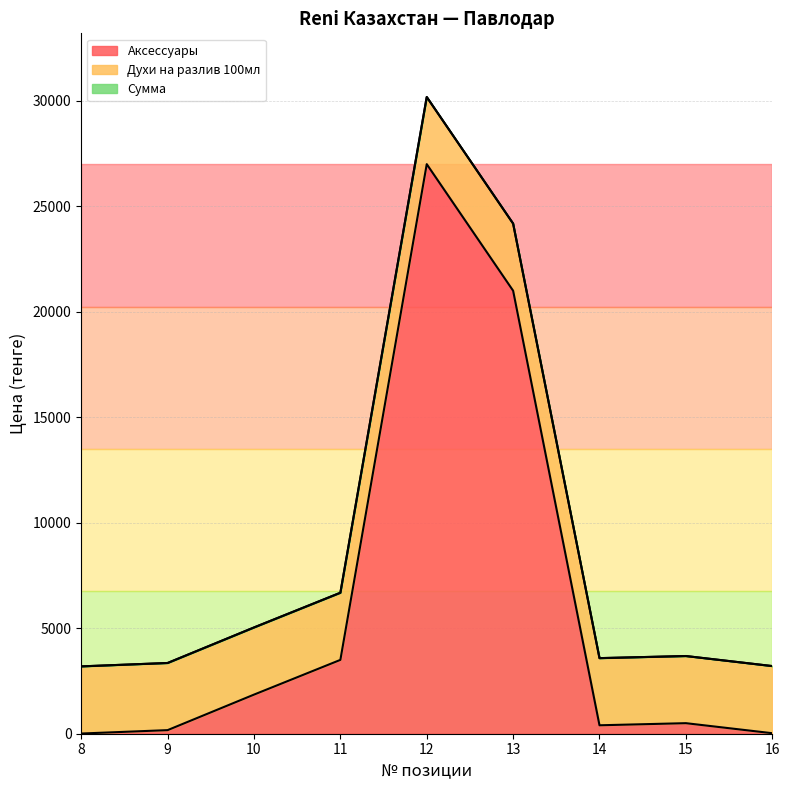

List the series in order of their overall mean, highest first.

Аксессуары, Духи на разлив 100мл, Сумма